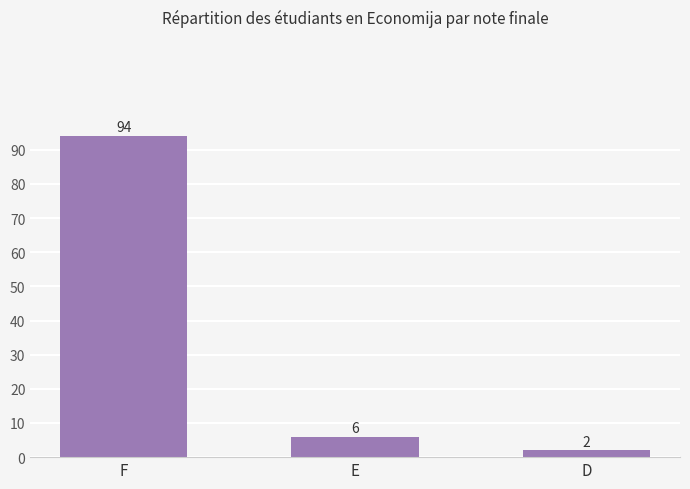

Rank the categories by value from lowest to highest.

D, E, F